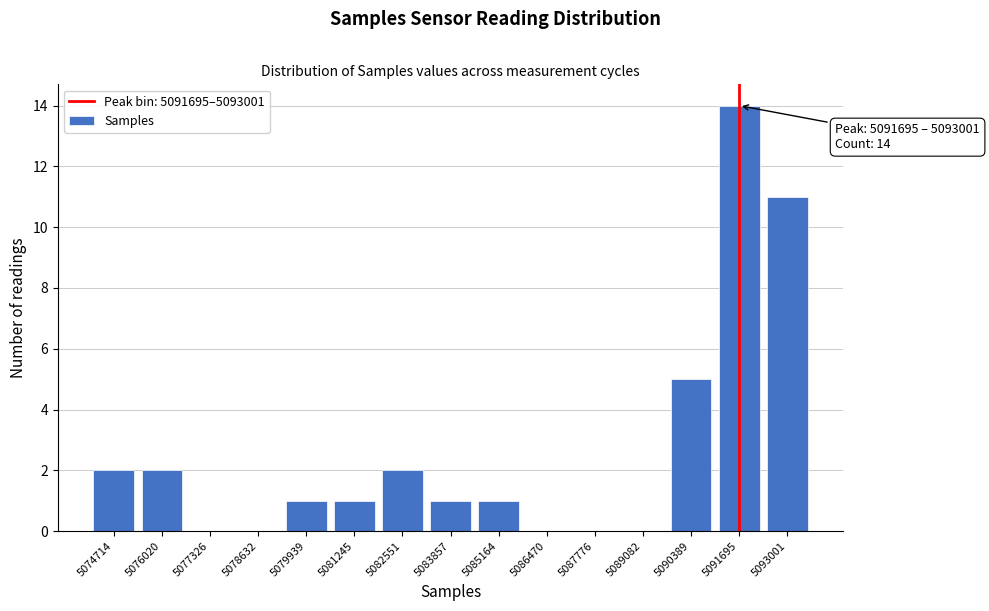

Reading left to right, transcribe all the data shown in this chart.

5074714=2	5076020=2	5077326=0	5078632=0	5079939=1	5081245=1	5082551=2	5083857=1	5085164=1	5086470=0	5087776=0	5089082=0	5090389=5	5091695=14	5093001=11